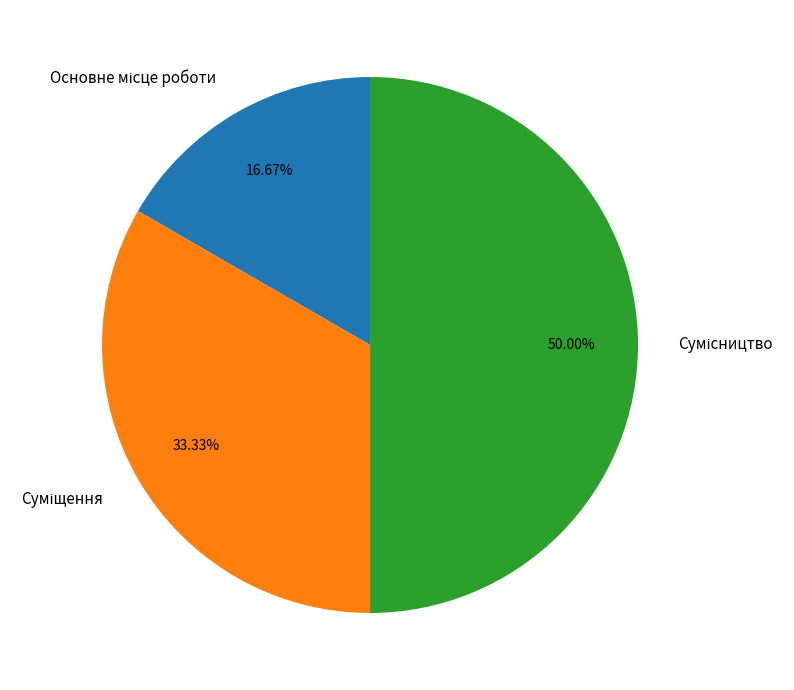

What is the change in value from Суміщення to Сумісництво?

+1